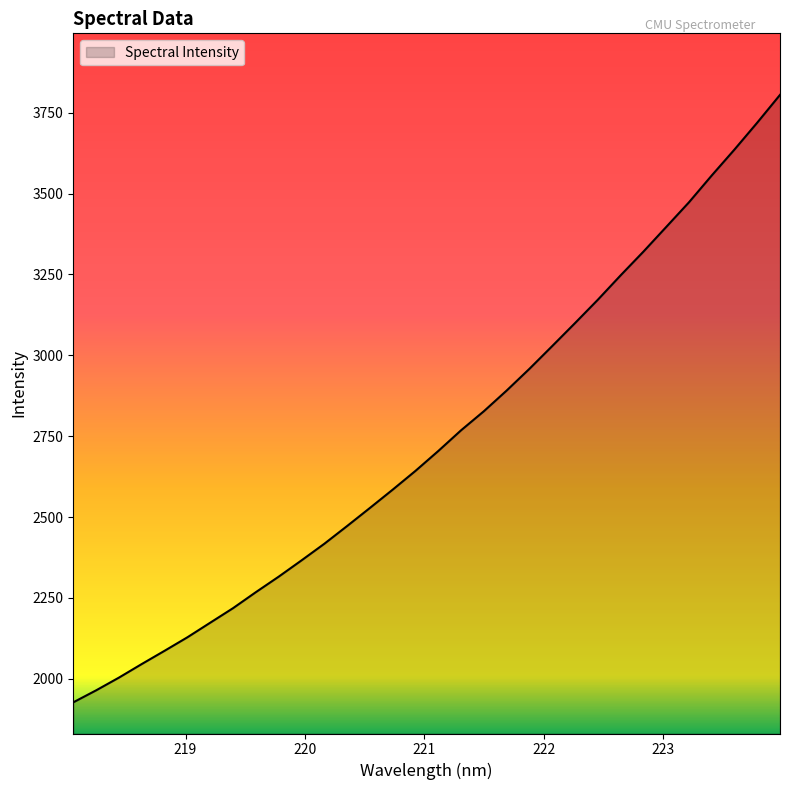

What is the minimum value shown in the chart?

1927.1